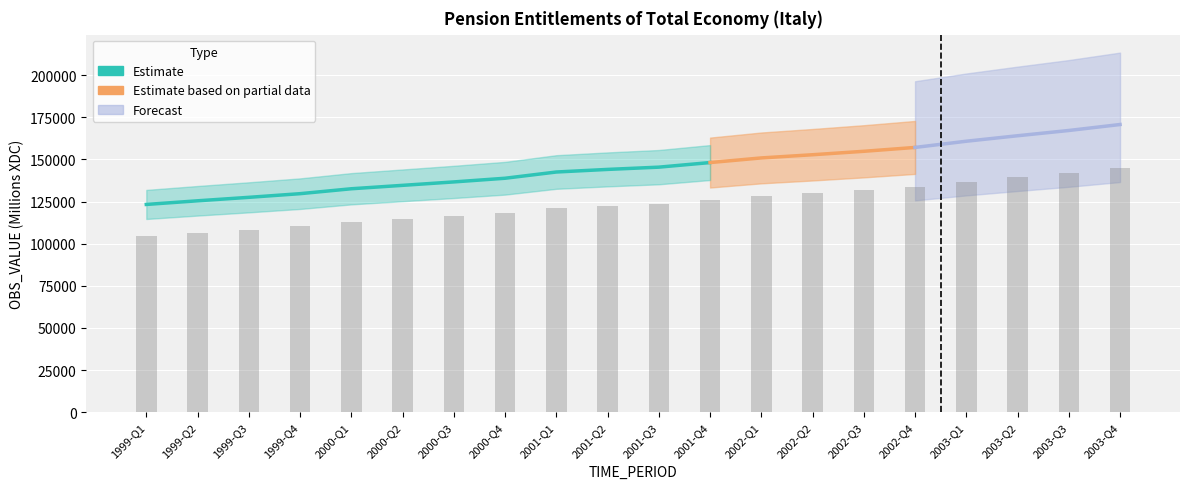

The chart shows a value of 192921 at 1999-Q2. True or false?

False